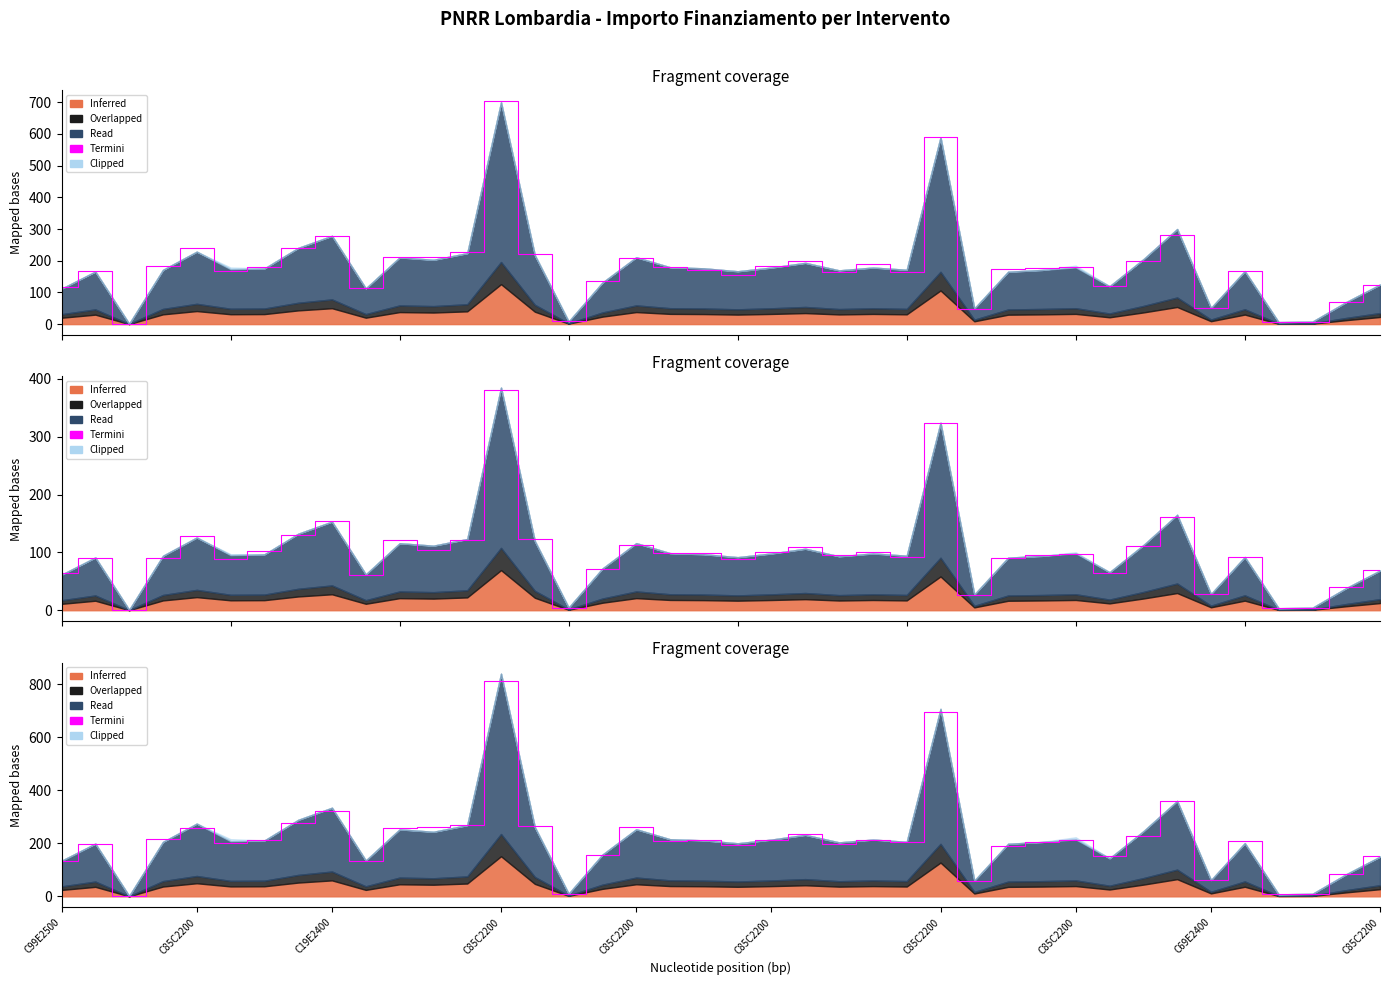

At which label does the data first exceed 210?

C85C2200